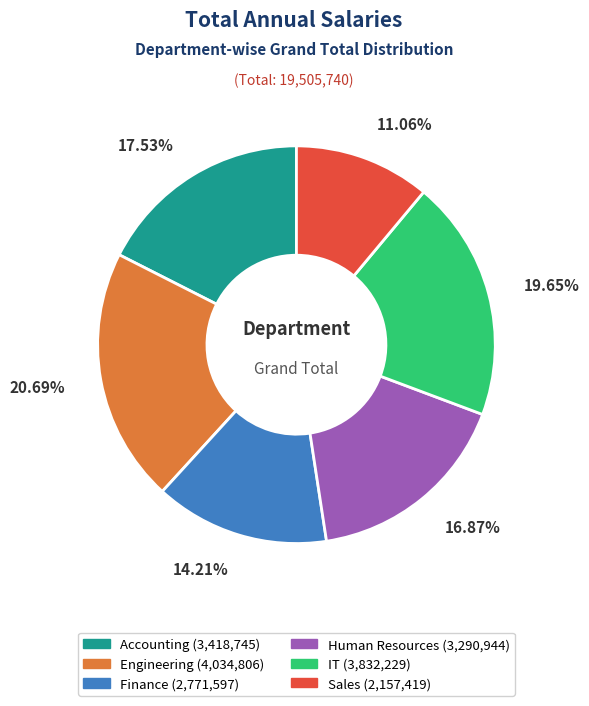

How many segments does this pie chart have?

6